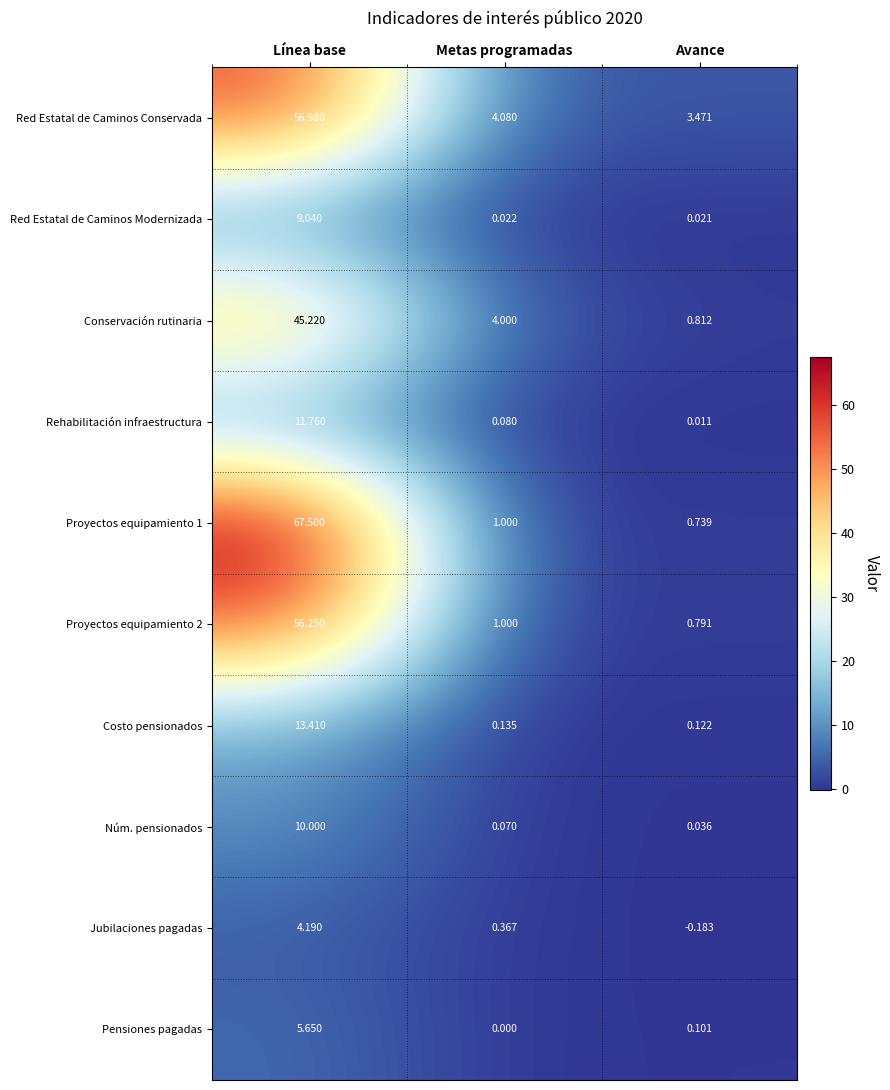

How many data points in Red Estatal de Caminos Conservada are less than 4?

1